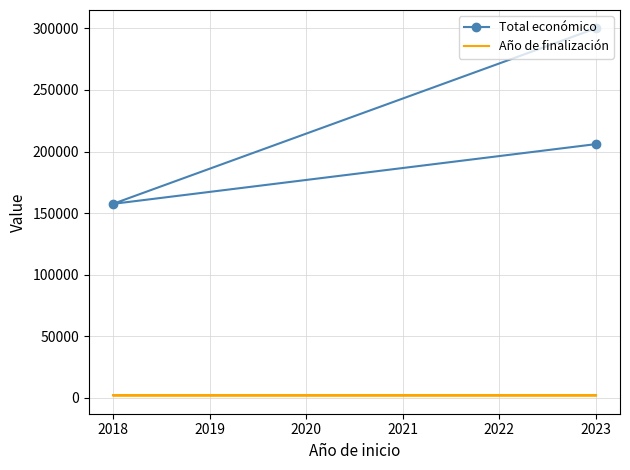

True or false: Año de finalización has a value of 2021 at 2018.

True